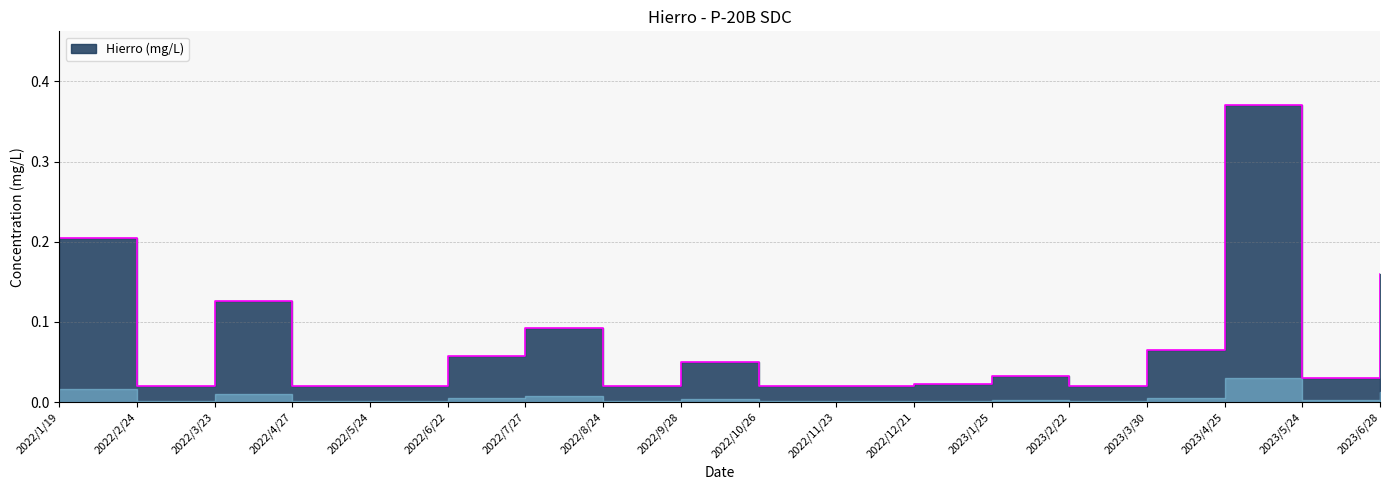

How many lines are shown in the chart?

1